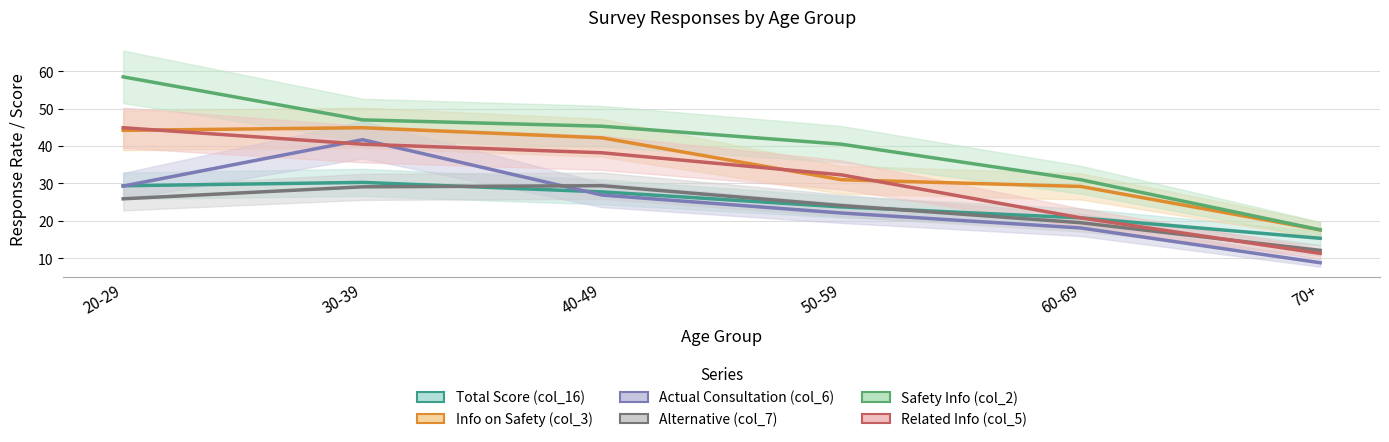

Between 30-39 and 20-29, which is larger?

30-39